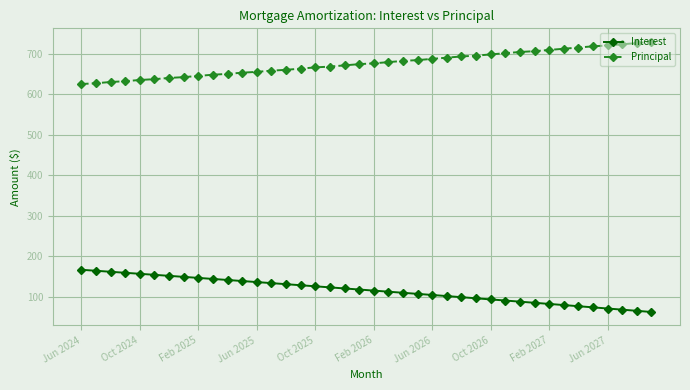

True or false: Principal and Interest cross at least once.

False